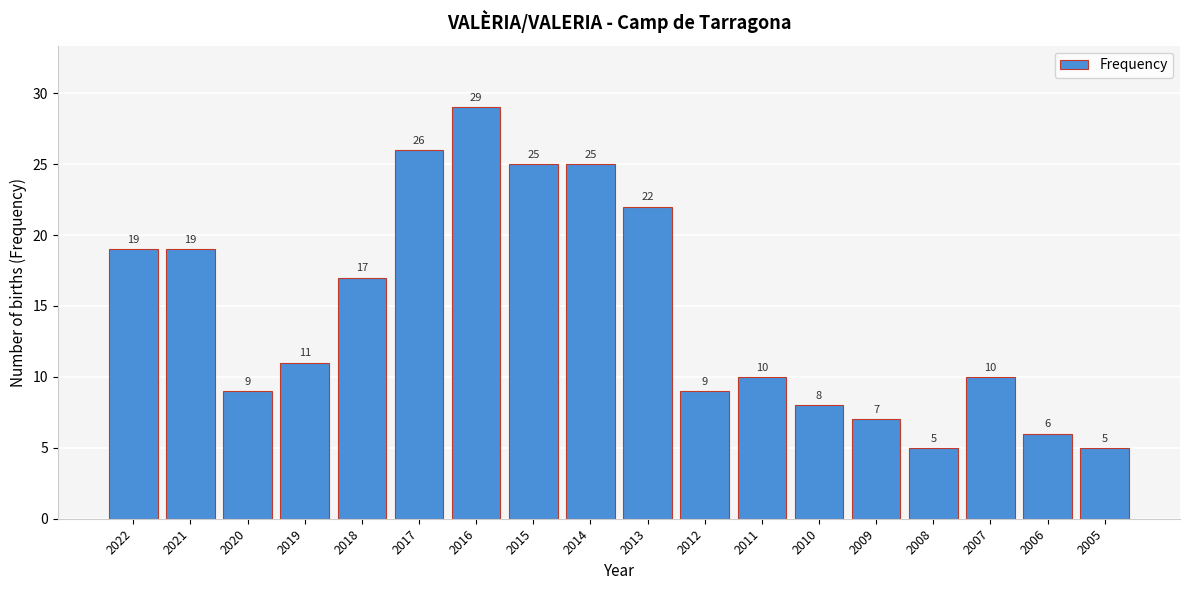

Reading left to right, extract all data points from this chart.

2022=19	2021=19	2020=9	2019=11	2018=17	2017=26	2016=29	2015=25	2014=25	2013=22	2012=9	2011=10	2010=8	2009=7	2008=5	2007=10	2006=6	2005=5